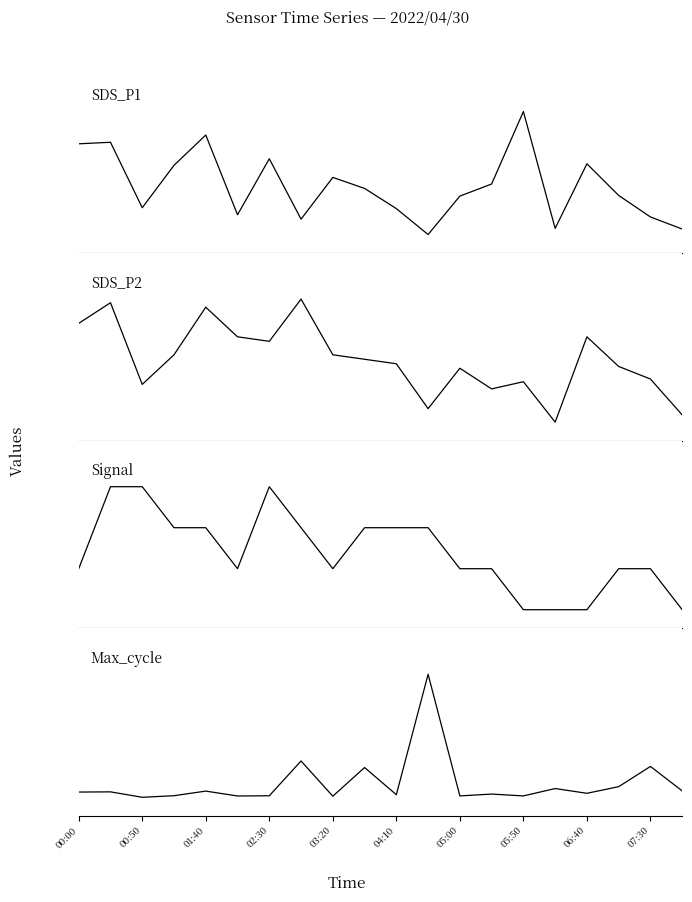

At how many categories does at least one series exceed 5325?

20